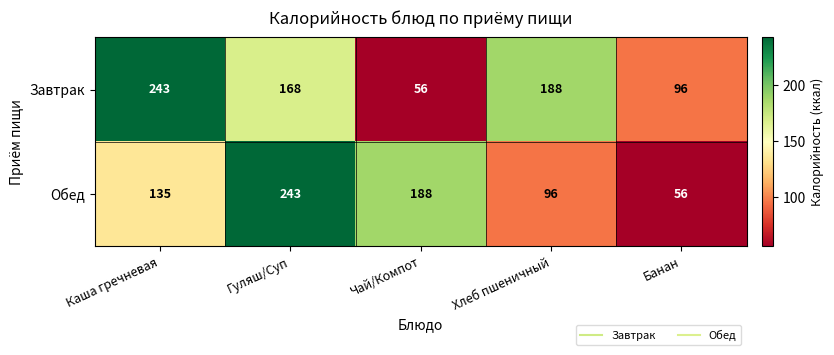

What is the difference between the Обед values at Гуляш/Суп and Чай/Компот?

55